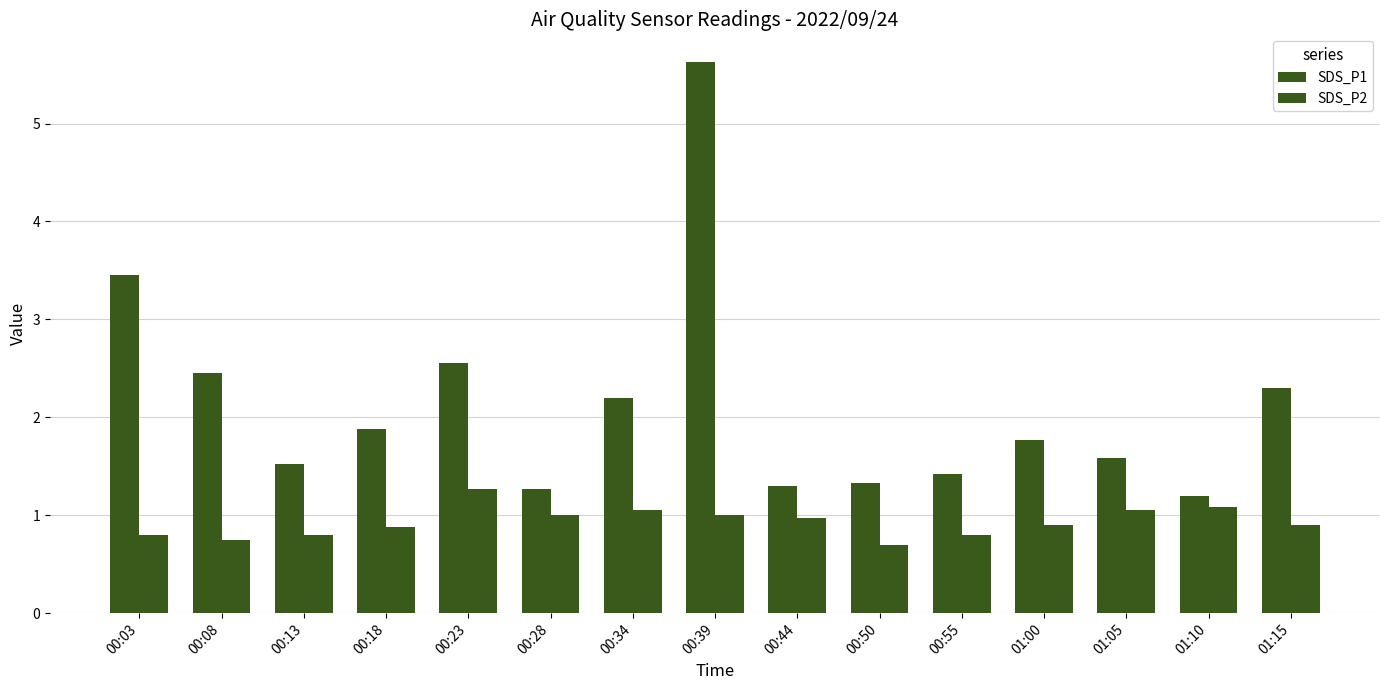

What position from the right is 01:10?

2